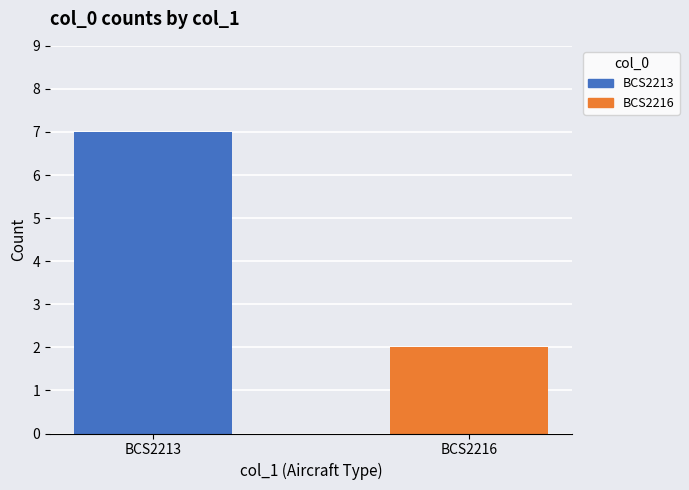

What is the change in value from BCS2213 to BCS2216?

-5